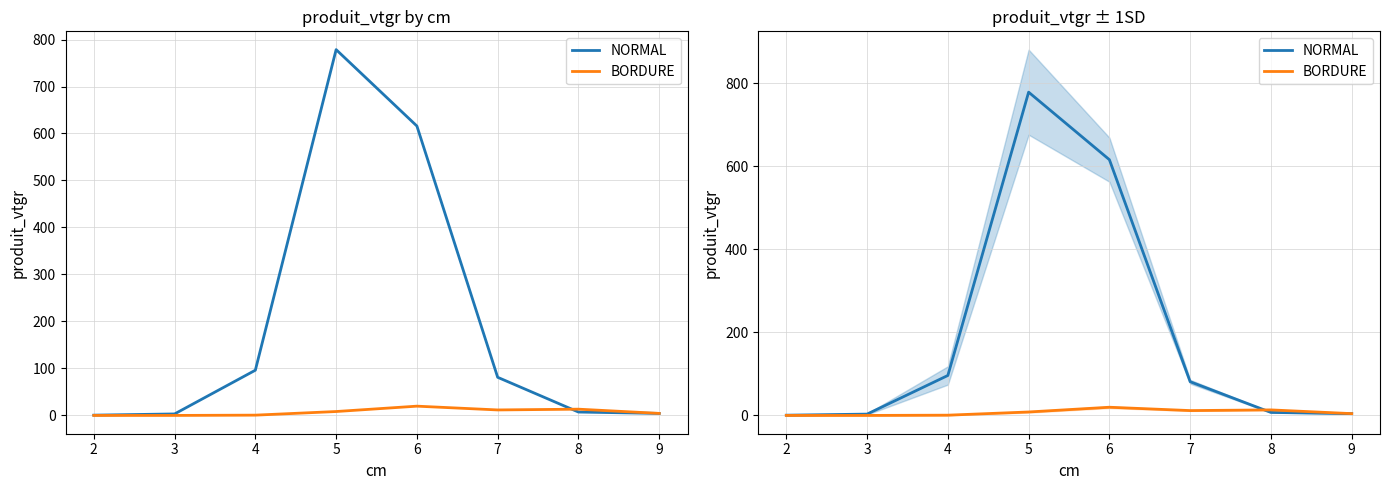

How many times do NORMAL and BORDURE cross each other?

1